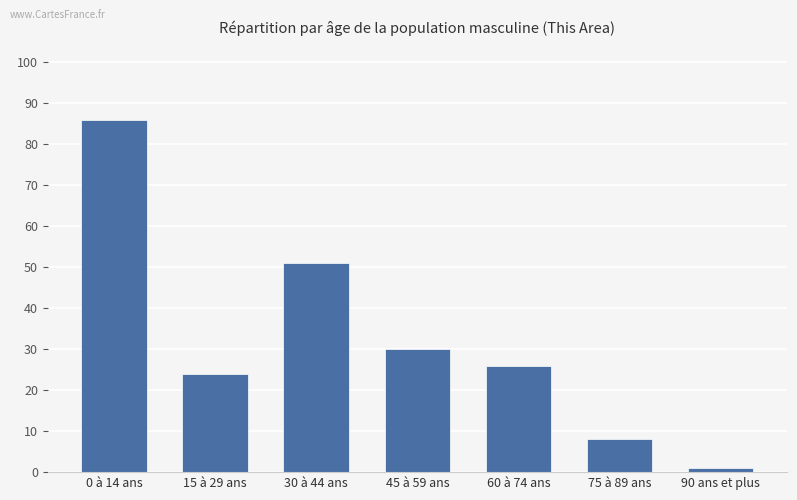

Rank the categories by value from lowest to highest.

90 ans et plus, 75 à 89 ans, 15 à 29 ans, 60 à 74 ans, 45 à 59 ans, 30 à 44 ans, 0 à 14 ans